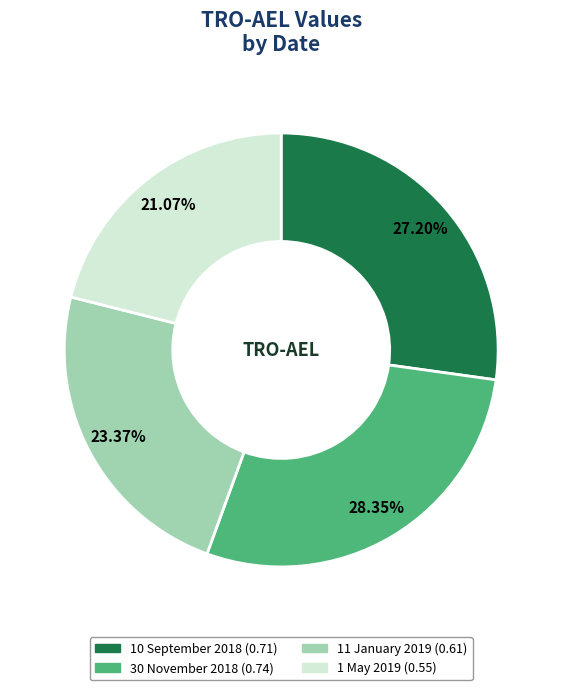

To the nearest percent, what percentage of the pie is 1 May 2019?

21%